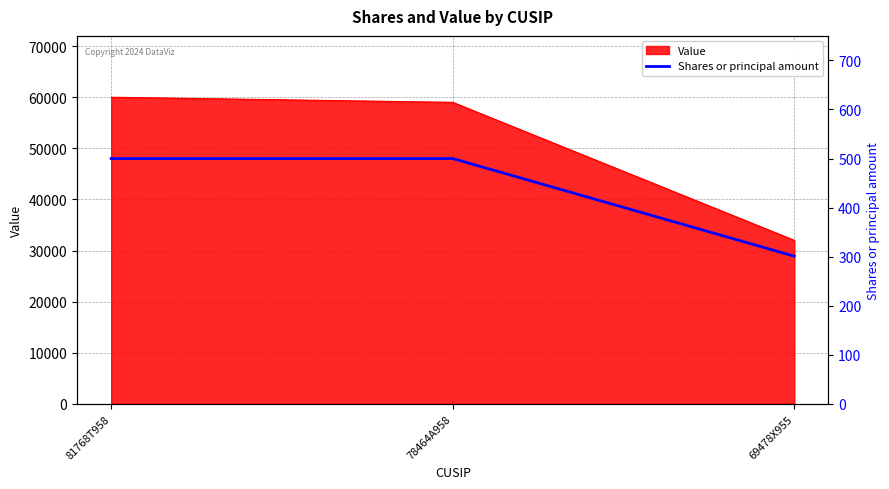

Which label corresponds to the largest value in the chart?

81768T958